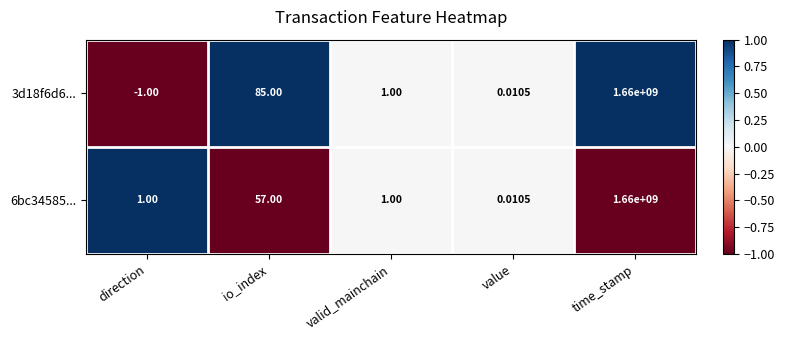

Between direction and io_index, which series saw the biggest shift?

3d18f6d6...